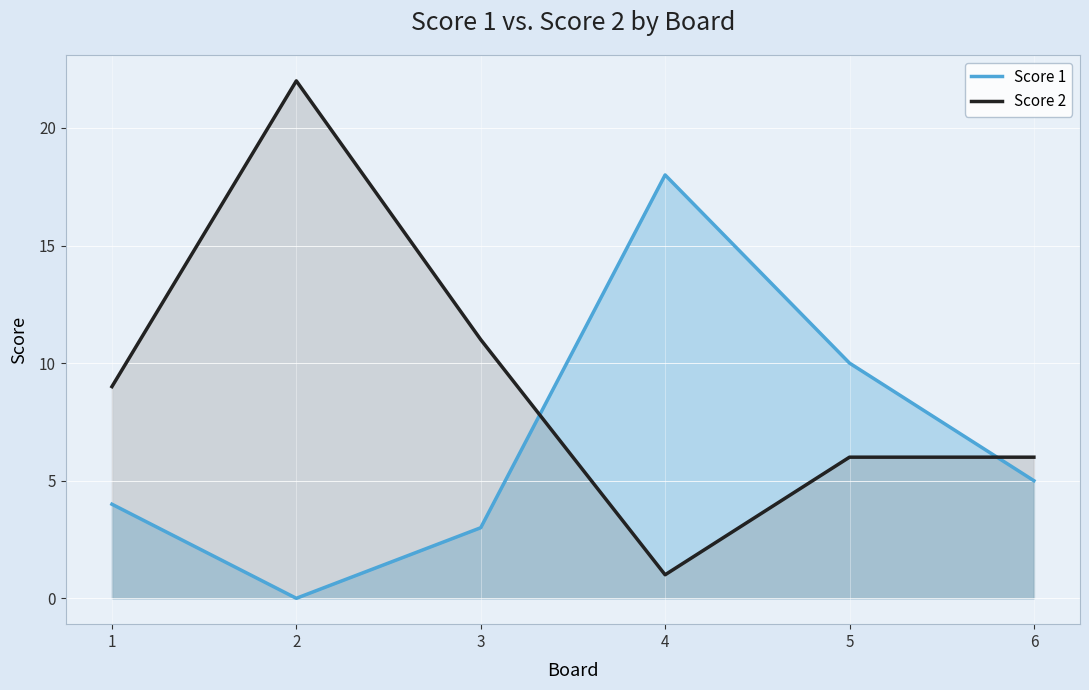

What is the difference between the highest and lowest values at 1?

5